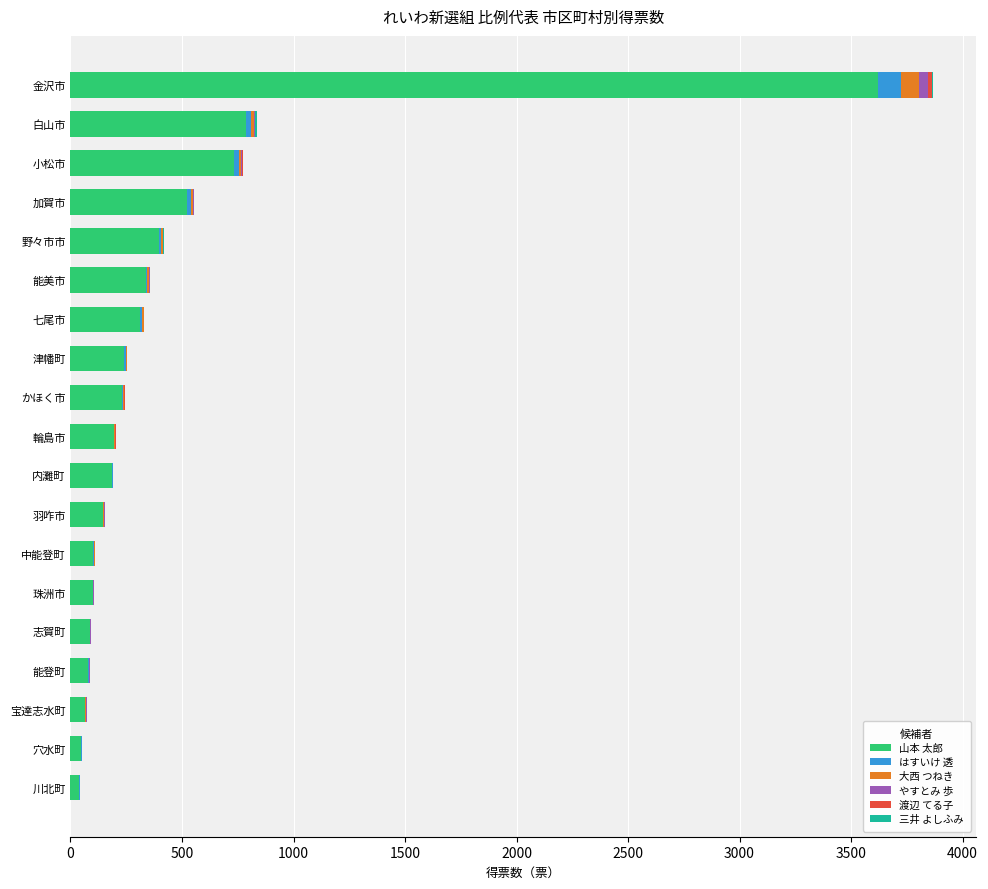

At which category is the sum across all series the highest?

金沢市